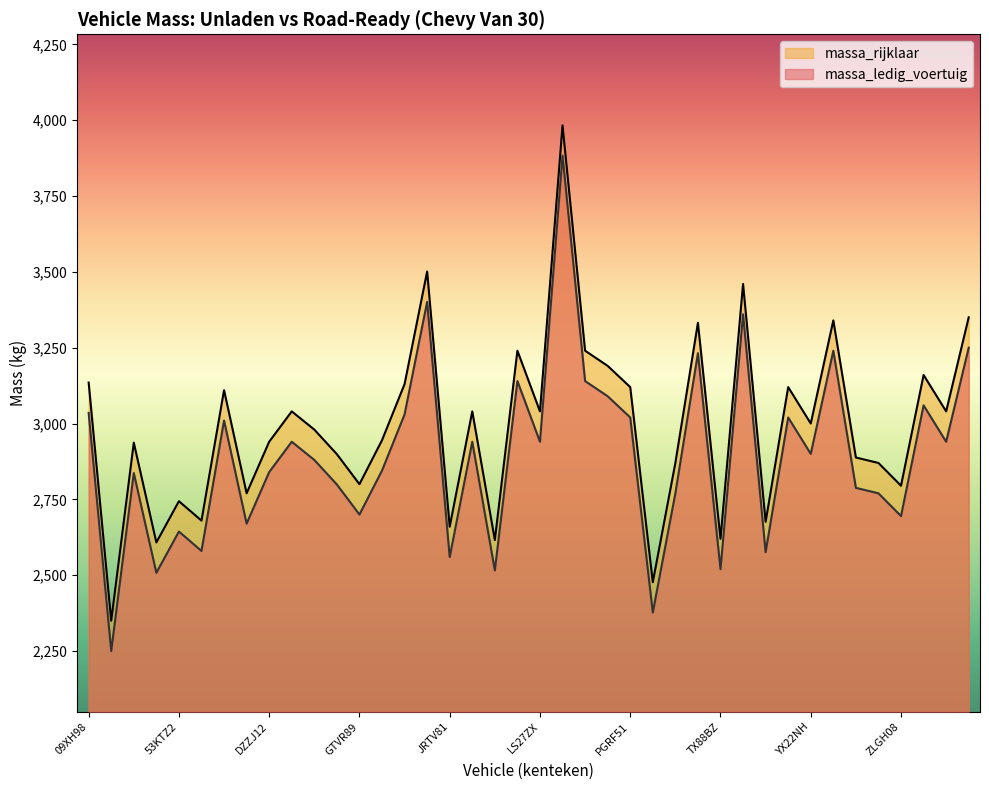

True or false: massa_rijklaar has more than 1 interior local peaks.

True